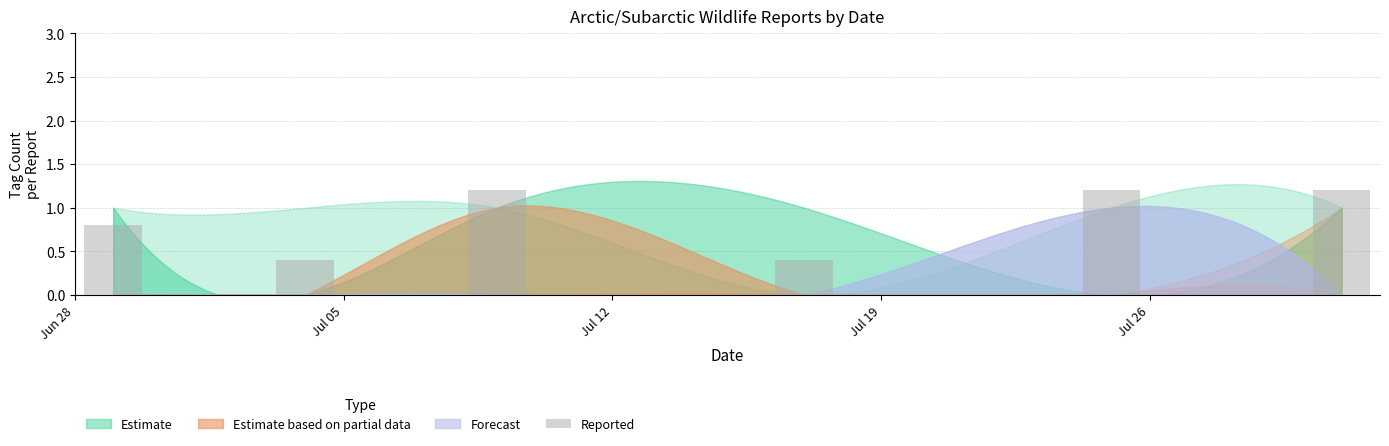

What is the label of the 5th bar from the right?

2024-07-04